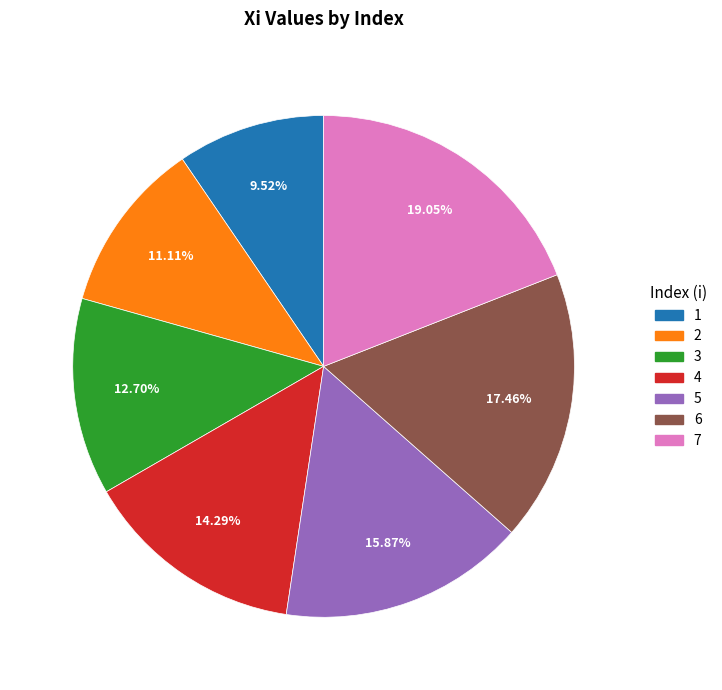

Does any single category account for the majority?

No